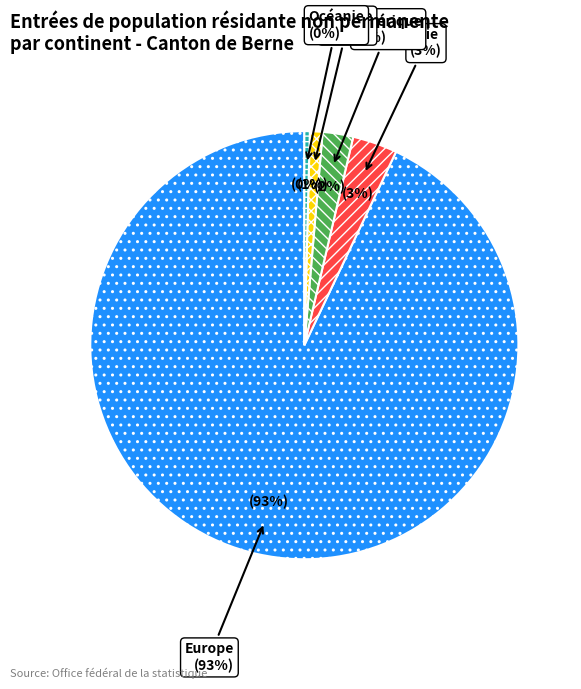

Is Océanie the majority of the pie?

No